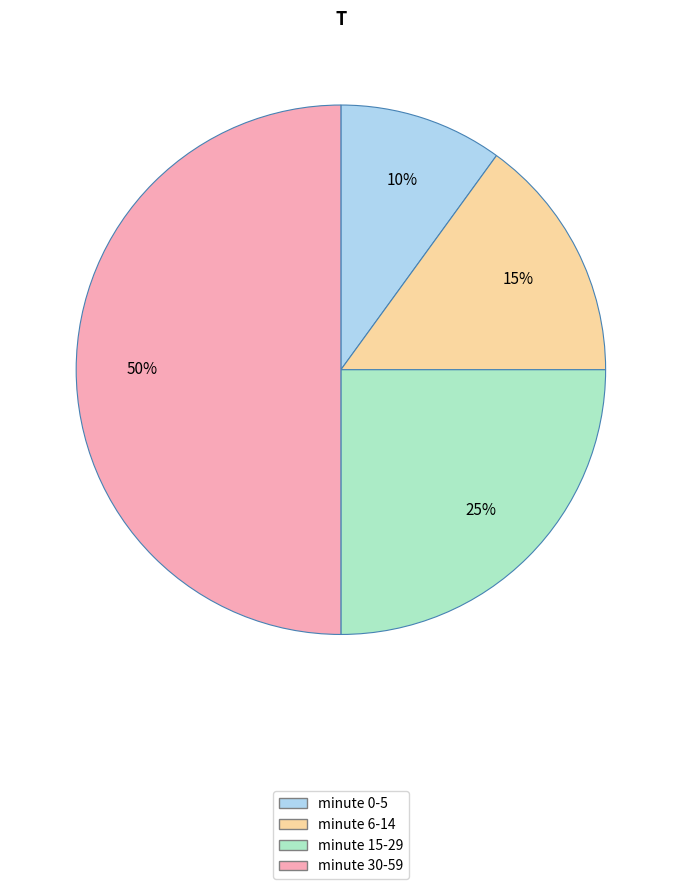

Which has a higher value, minute 0-5 or minute 6-14?

minute 6-14